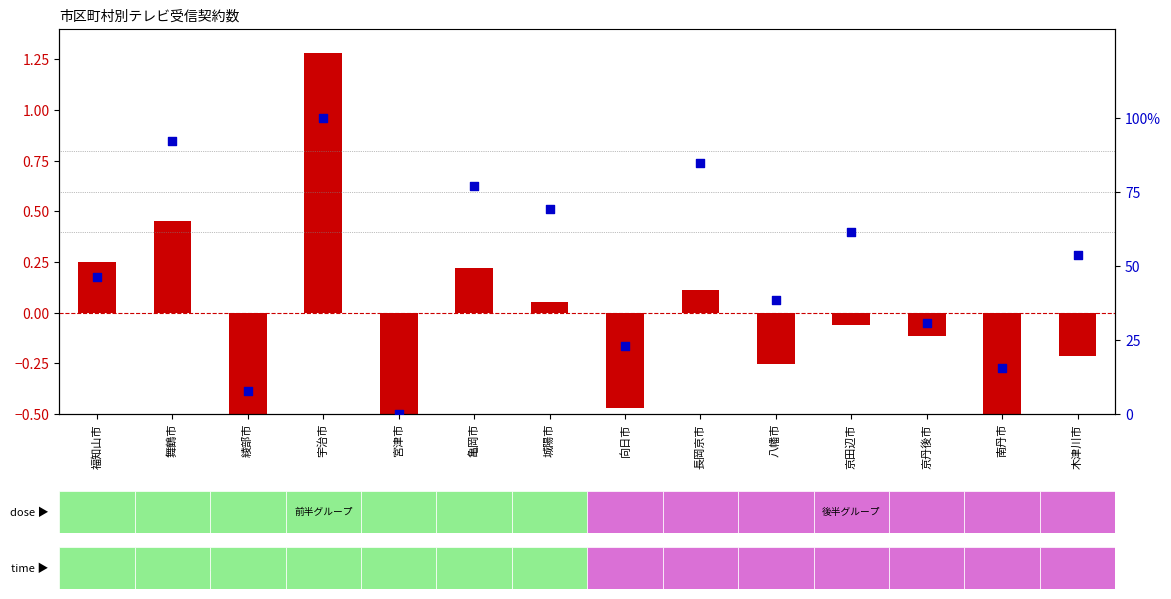

At which category is the sum across all series the highest?

宇治市